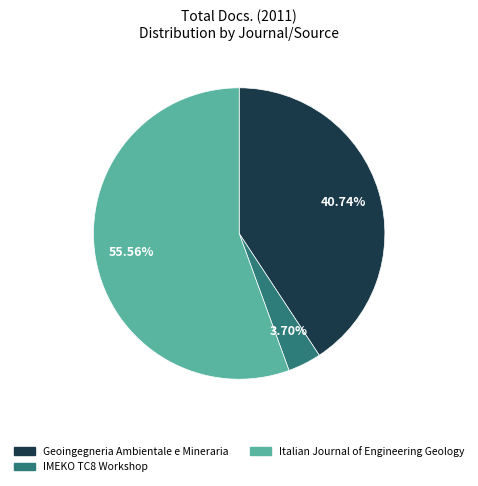

To the nearest percent, what percentage of the pie is Italian Journal of Engineering Geology?

56%